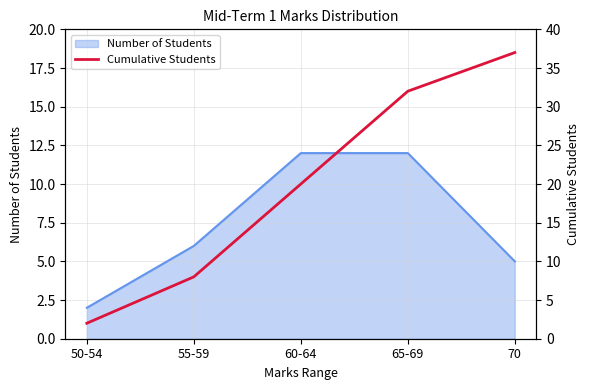

Is it true that Number of Students equals 11 at 55-59?

False